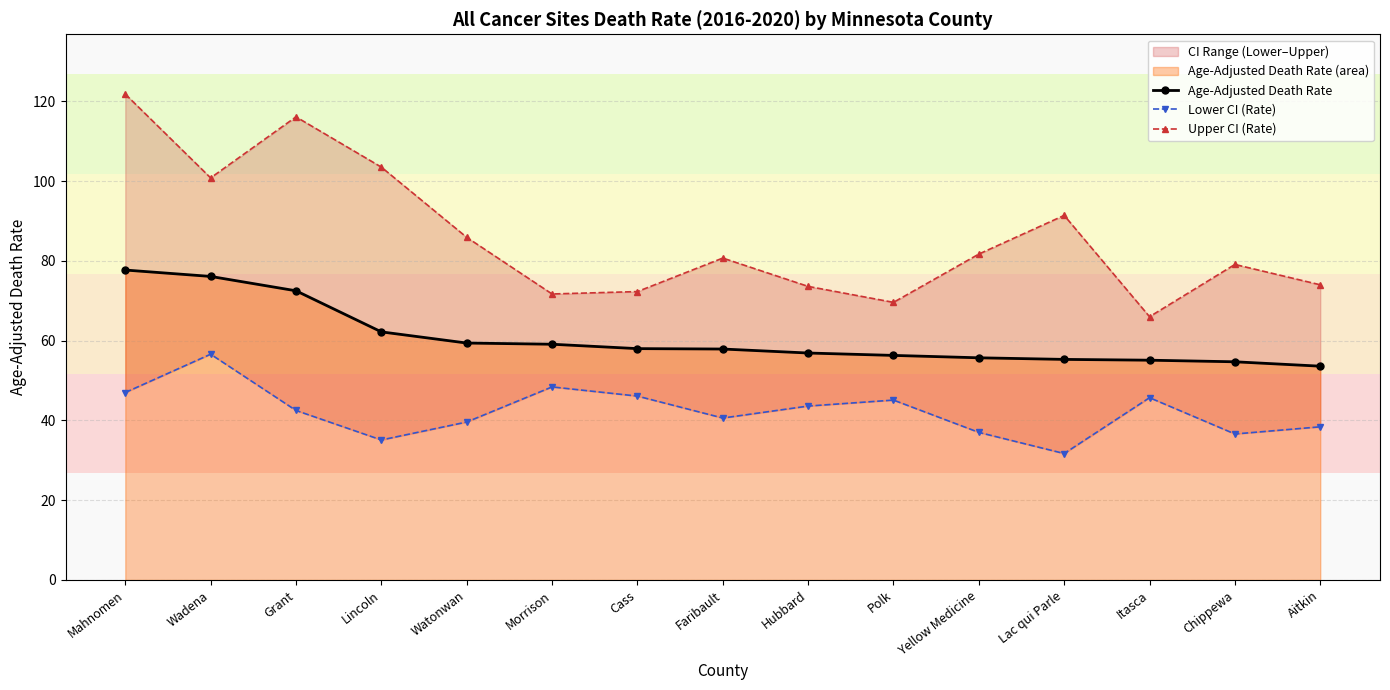

Read the Age-Adjusted Death Rate value at Chippewa.

54.7